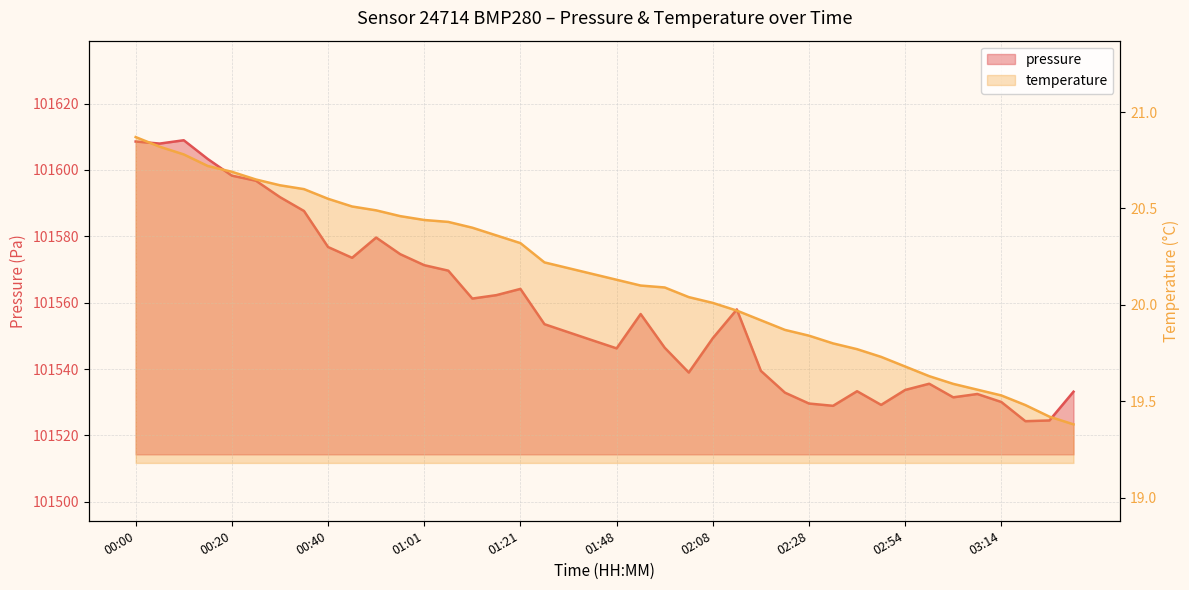

Reading left to right, what are all the values shown in this chart?

pressure: 00:00=101608.6	00:05=101607.9	00:10=101608.9	00:15=101603.3	00:20=101598.3	00:25=101596.8	00:30=101591.8	00:35=101587.6	00:40=101576.8	00:45=101573.5	00:50=101579.6	00:55=101574.6	01:01=101571.3	01:06=101569.7	01:11=101561.2	01:16=101562.3	01:21=101564.2	01:32=101553.5	01:37=101551.1	01:42=101548.7	01:48=101546.2	01:53=101556.6	01:58=101546.4	02:03=101539.0	02:08=101549.3	02:13=101558.0	02:18=101539.5	02:23=101532.9	02:28=101529.6	02:33=101528.9	02:39=101533.3	02:44=101529.2	02:54=101533.7	02:59=101535.6	03:04=101531.5	03:09=101532.5	03:14=101530.1	03:19=101524.3	03:24=101524.5	03:29=101533.2
temperature: 00:00=20.9	00:05=20.8	00:10=20.8	00:15=20.7	00:20=20.7	00:25=20.6	00:30=20.6	00:35=20.6	00:40=20.6	00:45=20.5	00:50=20.5	00:55=20.5	01:01=20.4	01:06=20.4	01:11=20.4	01:16=20.4	01:21=20.3	01:32=20.2	01:37=20.2	01:42=20.2	01:48=20.1	01:53=20.1	01:58=20.1	02:03=20.0	02:08=20.0	02:13=20.0	02:18=19.9	02:23=19.9	02:28=19.8	02:33=19.8	02:39=19.8	02:44=19.7	02:54=19.7	02:59=19.6	03:04=19.6	03:09=19.6	03:14=19.5	03:19=19.5	03:24=19.4	03:29=19.4